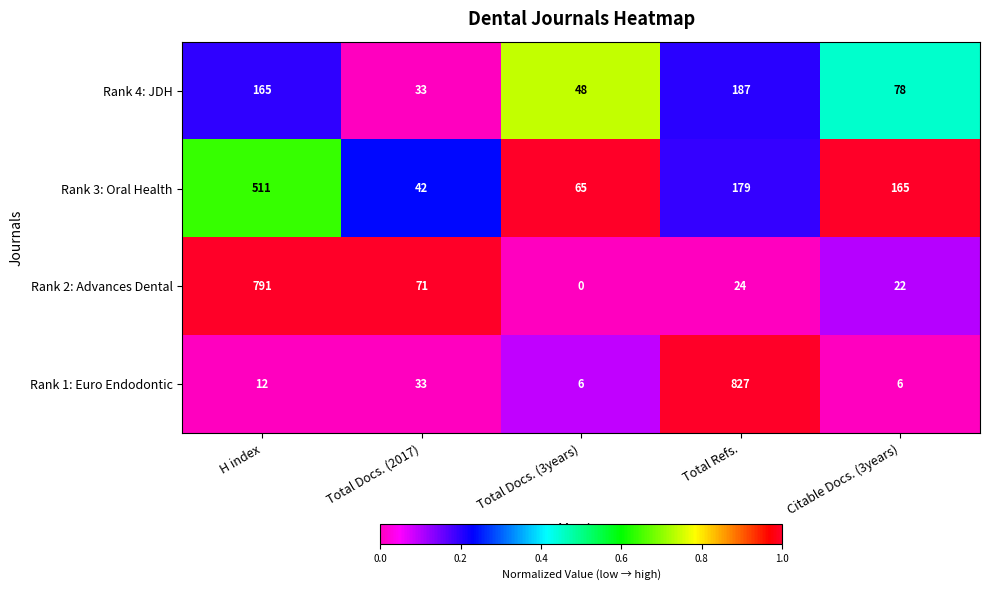

The Rank 2: Advances Dental series shows 1120 at H index. True or false?

False